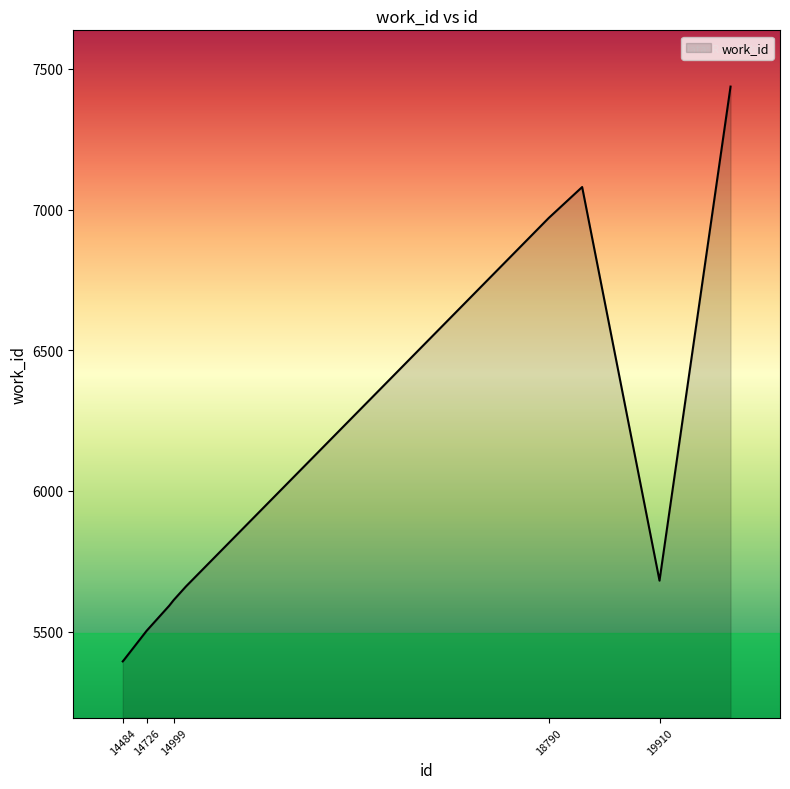

What is the minimum value shown in the chart?

5394